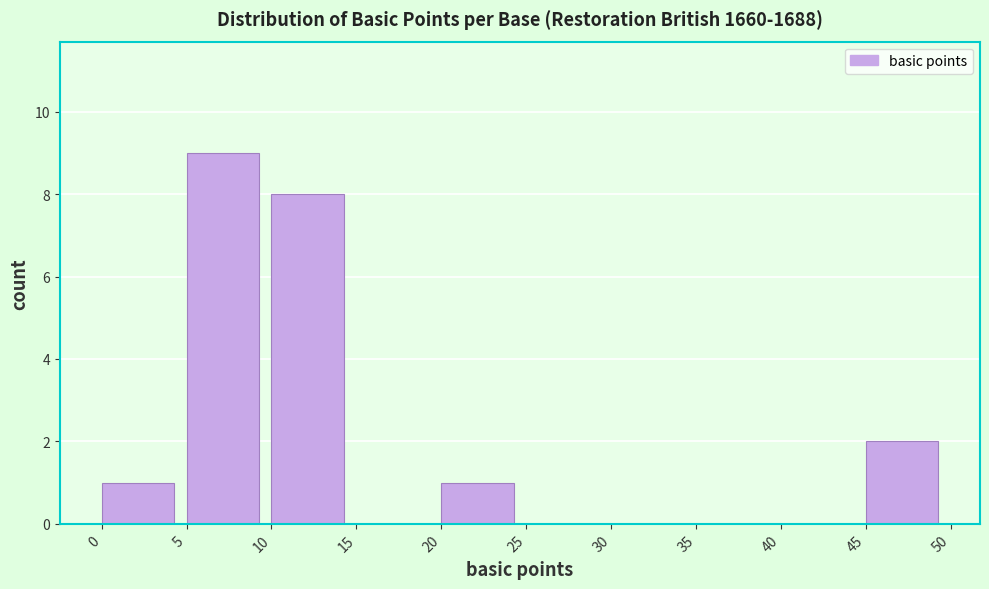

How tall is the bar that spans 10 to 15 on the x-axis? The values are not printed on the chart, so give them approximately, as read against the axis.

8